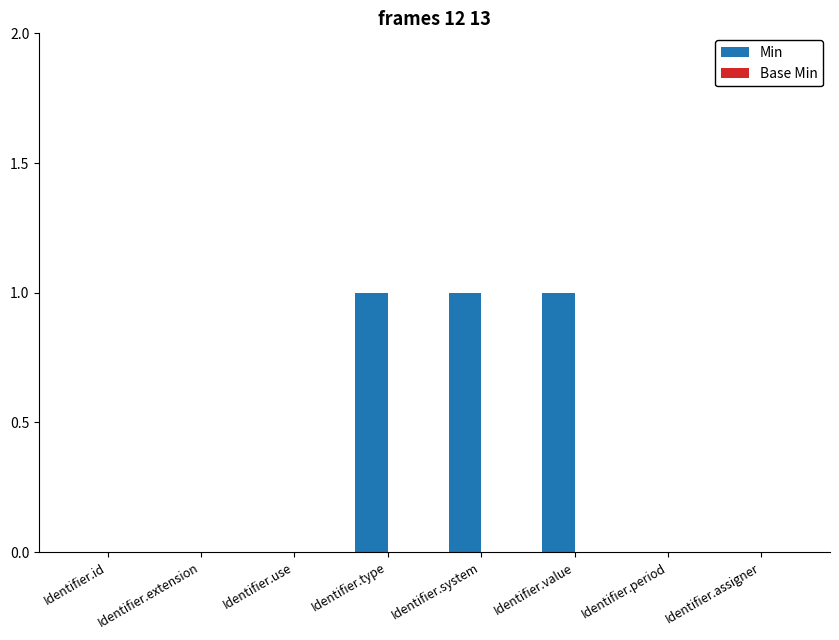

Which has a higher value, Identifier.type or Identifier.period?

Identifier.type